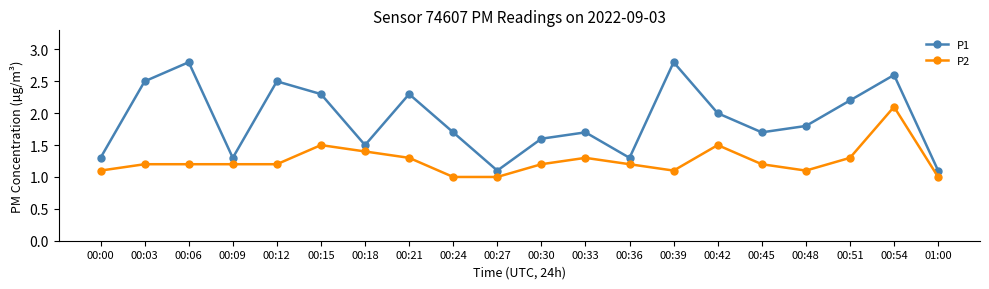

How many distinct data groups are displayed?

2